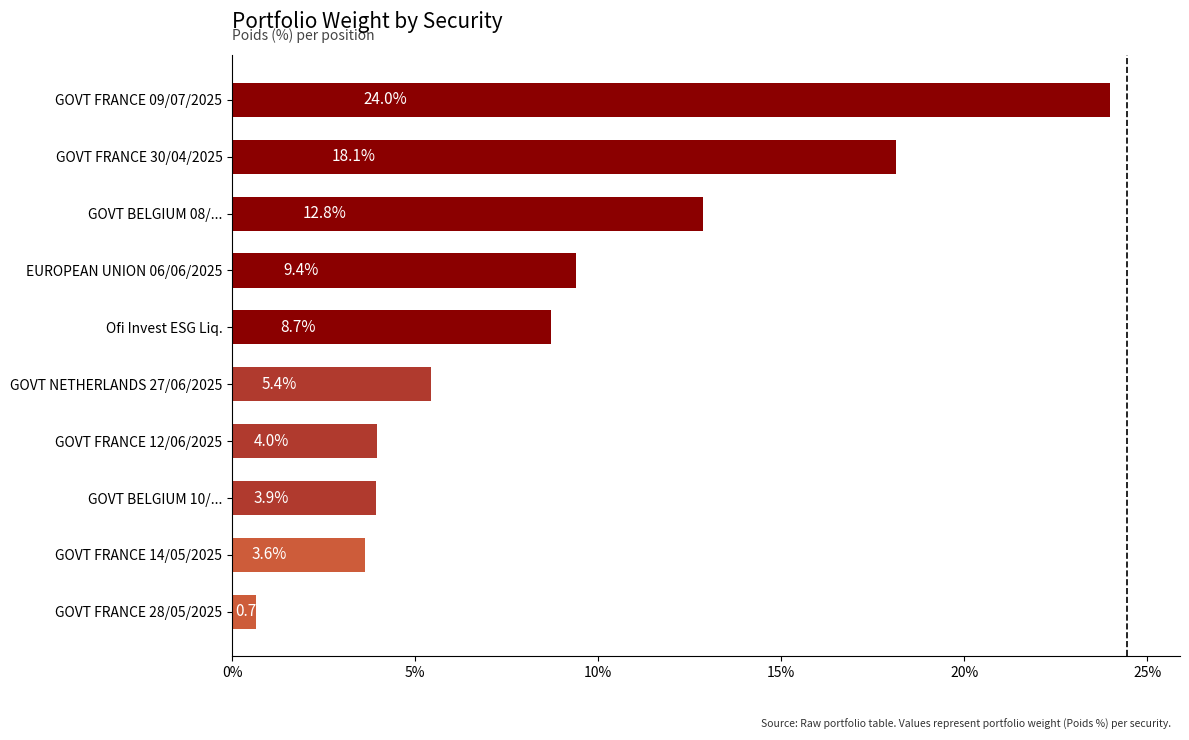

List the labels in order of value, largest first.

GOVT FRANCE 09/07/2025, GOVT FRANCE 30/04/2025, GOVT BELGIUM 08/..., EUROPEAN UNION 06/06/2025, Ofi Invest ESG Liq., GOVT NETHERLANDS 27/06/2025, GOVT FRANCE 12/06/2025, GOVT BELGIUM 10/..., GOVT FRANCE 14/05/2025, GOVT FRANCE 28/05/2025